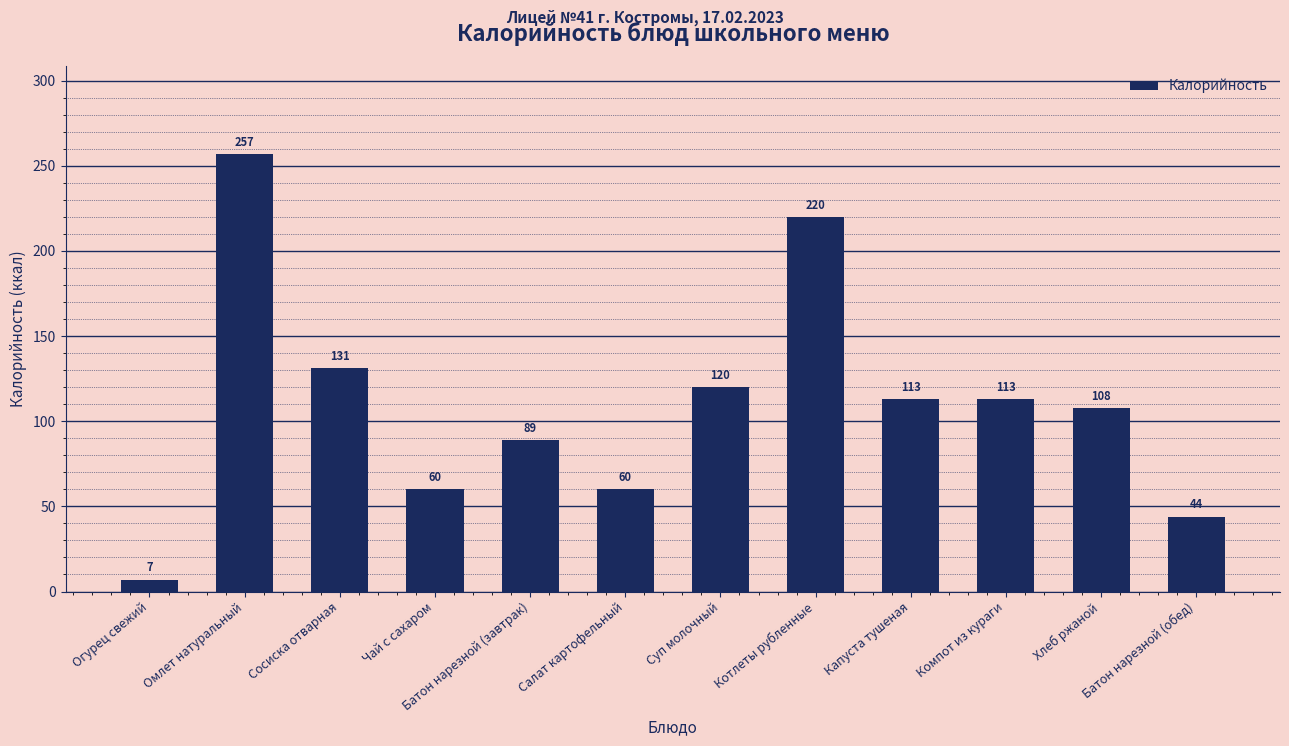

Reading left to right, what are all the values shown in this chart?

Огурец свежий=7	Омлет натуральный=257	Сосиска отварная=131	Чай с сахаром=60	Батон нарезной (завтрак)=89	Салат картофельный=60	Суп молочный=120	Котлеты рубленные=220	Капуста тушеная=113	Компот из кураги=113	Хлеб ржаной=108	Батон нарезной (обед)=44